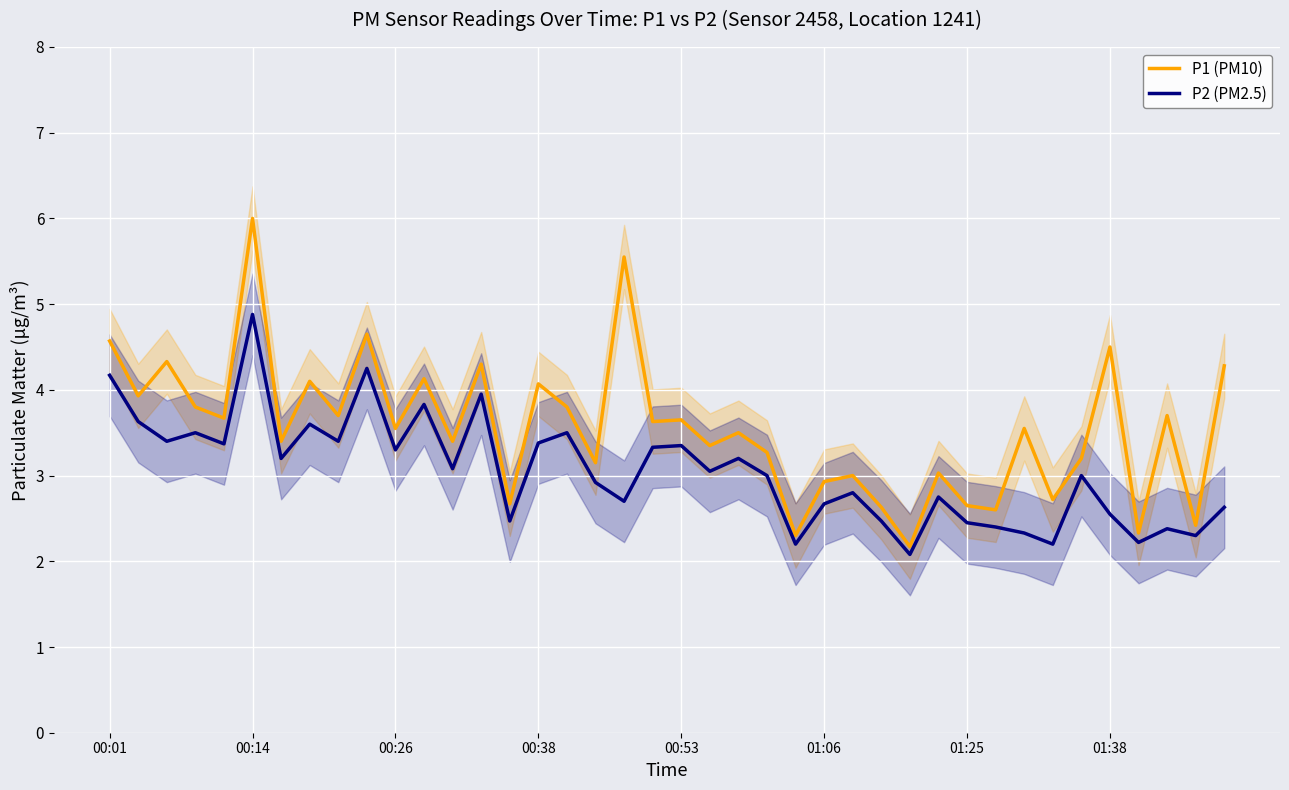

The P1 (PM10) series shows 2.9 at 01:06. True or false?

True